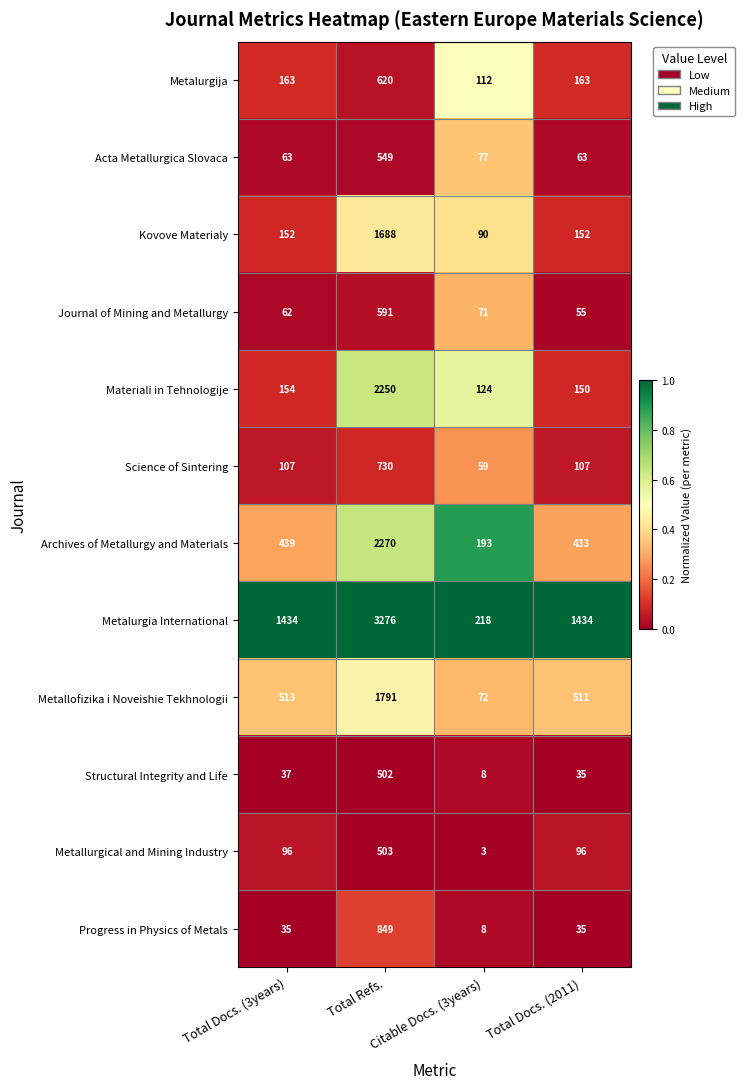

List the series in order of their peak value, highest first.

Metalurgia International, Archives of Metallurgy and Materials, Materiali in Tehnologije, Metallofizika i Noveishie Tekhnologii, Kovove Materialy, Progress in Physics of Metals, Science of Sintering, Metalurgija, Journal of Mining and Metallurgy, Acta Metallurgica Slovaca, Metallurgical and Mining Industry, Structural Integrity and Life